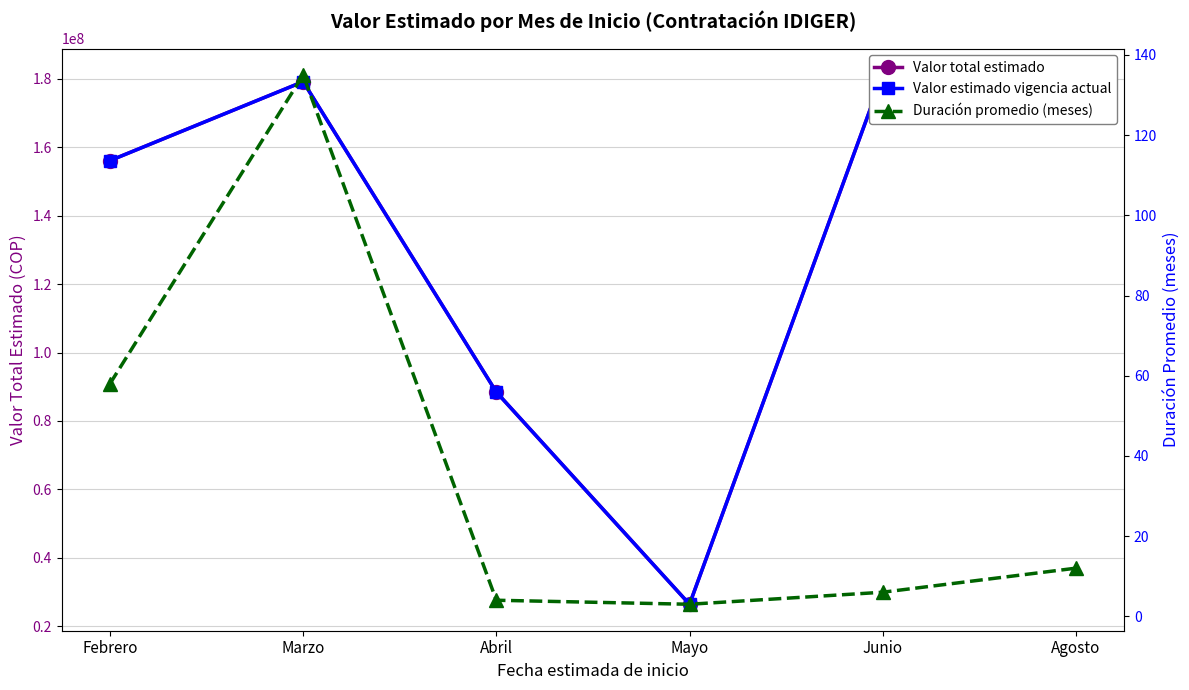

What is the minimum value for Duración promedio (meses)?

3